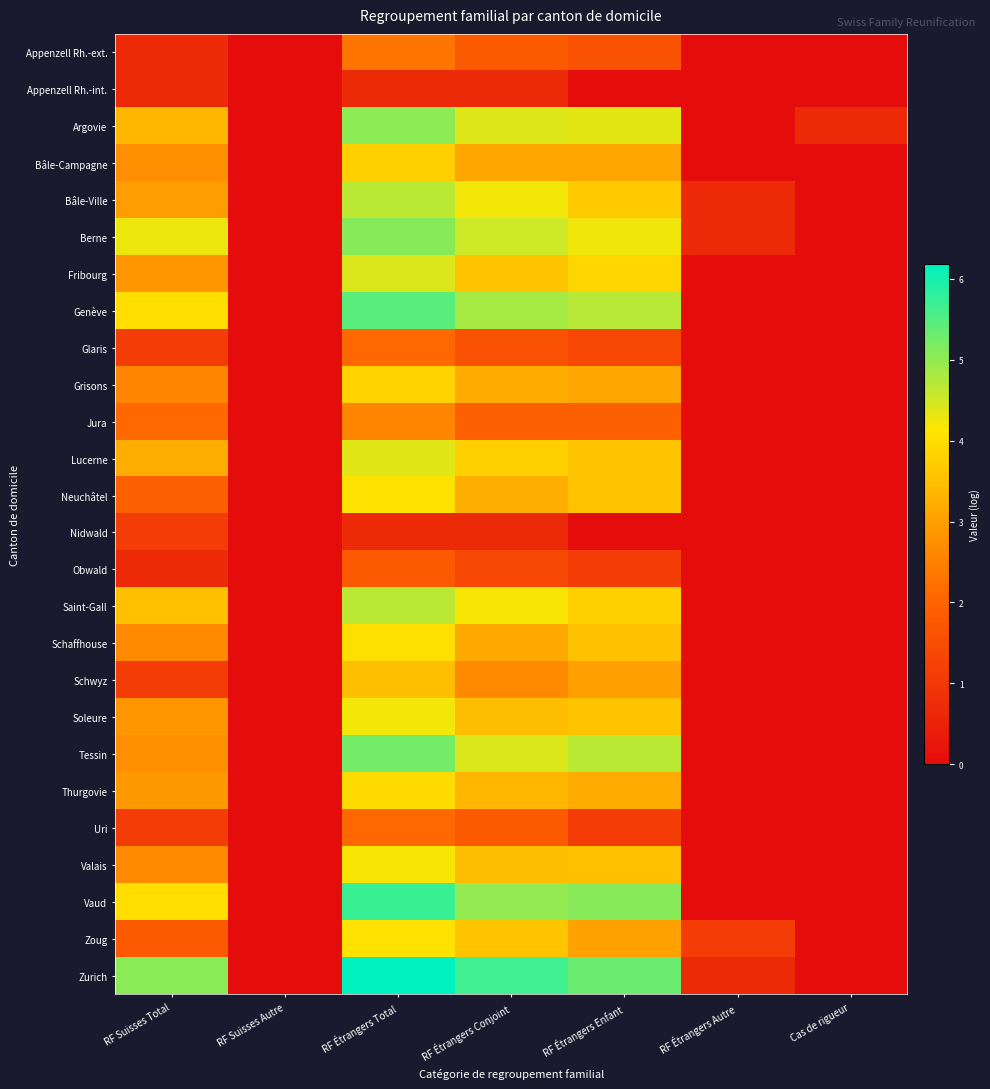

List the series in order of their peak value, lowest first.

Appenzell Rh.-int., Nidwald, Obwald, Glaris, Uri, Appenzell Rh.-ext., Jura, Schwyz, Bâle-Campagne, Grisons, Thurgovie, Schaffhouse, Neuchâtel, Zoug, Valais, Soleure, Lucerne, Fribourg, Bâle-Ville, Saint-Gall, Argovie, Berne, Tessin, Genève, Vaud, Zurich